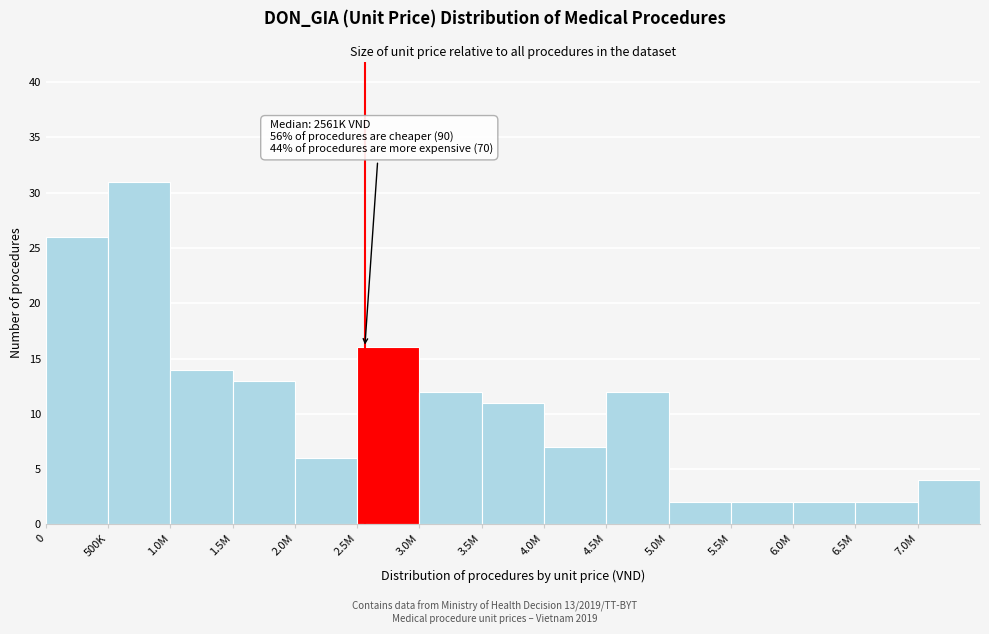

Reading left to right, list all the values displayed in this chart.

0=26	500K=31	1.0M=14	1.5M=13	2.0M=6	2.5M=16	3.0M=12	3.5M=11	4.0M=7	4.5M=12	5.0M=2	5.5M=2	6.0M=2	6.5M=2	7.0M=4